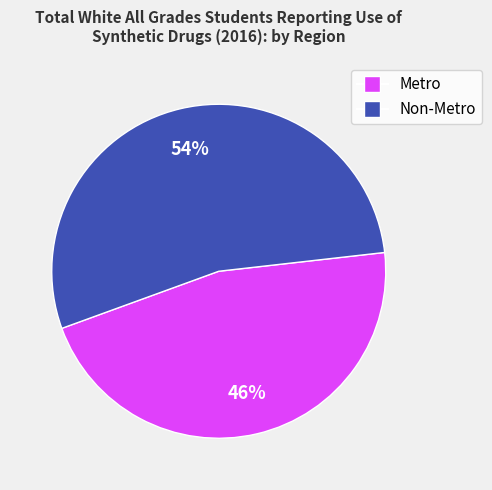

To the nearest percent, what portion does Metro represent?

46%